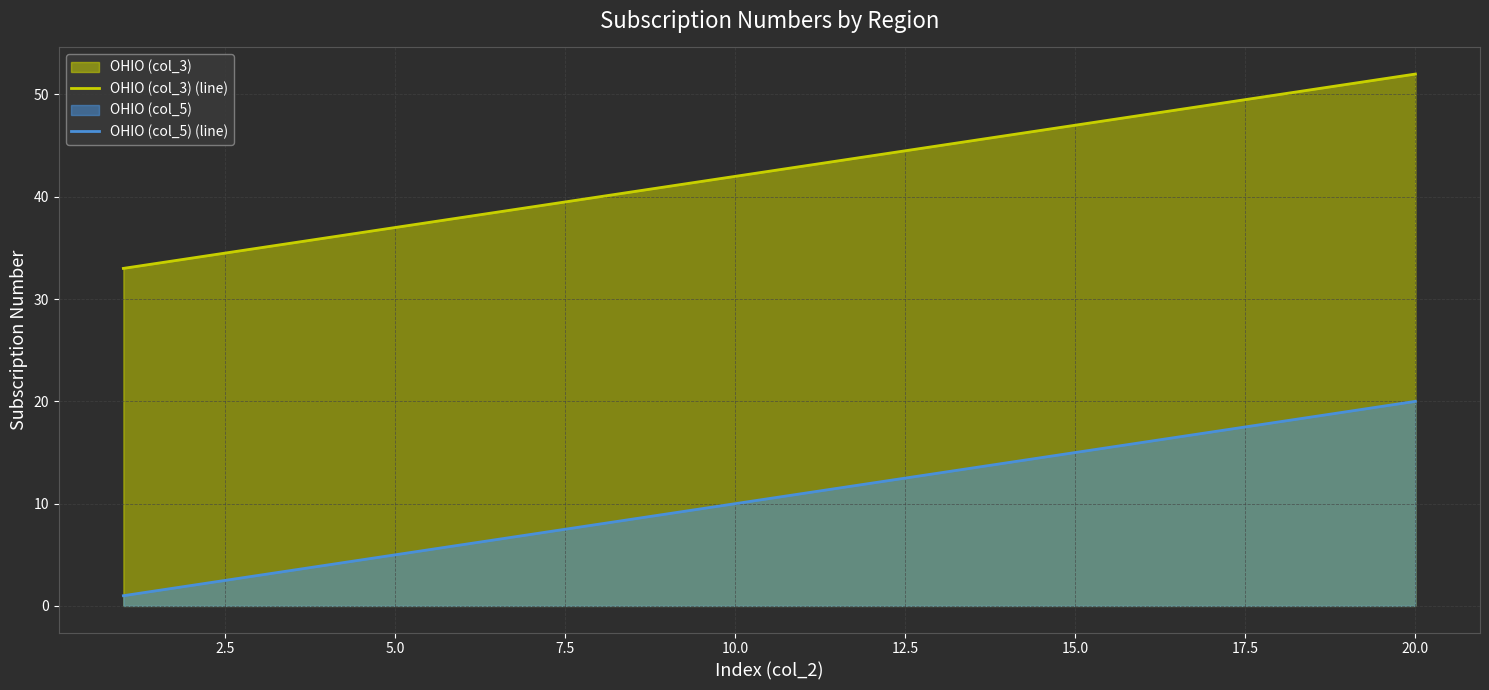

What is the average value of the OHIO (col_5) (line) series?

10